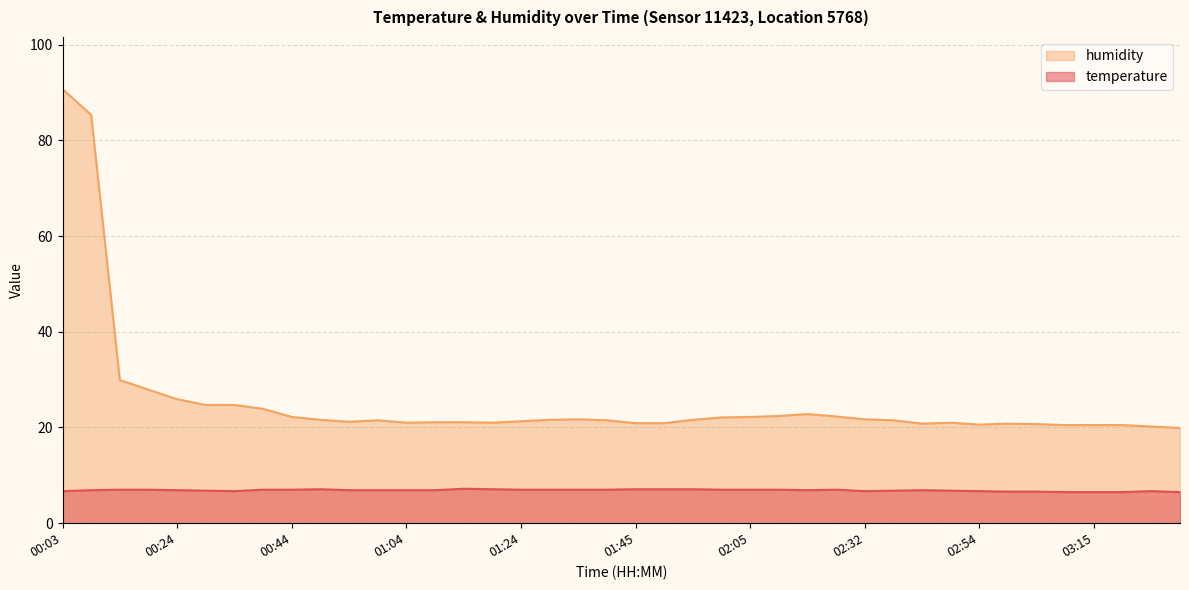

How many values in the humidity series are below 21?

11